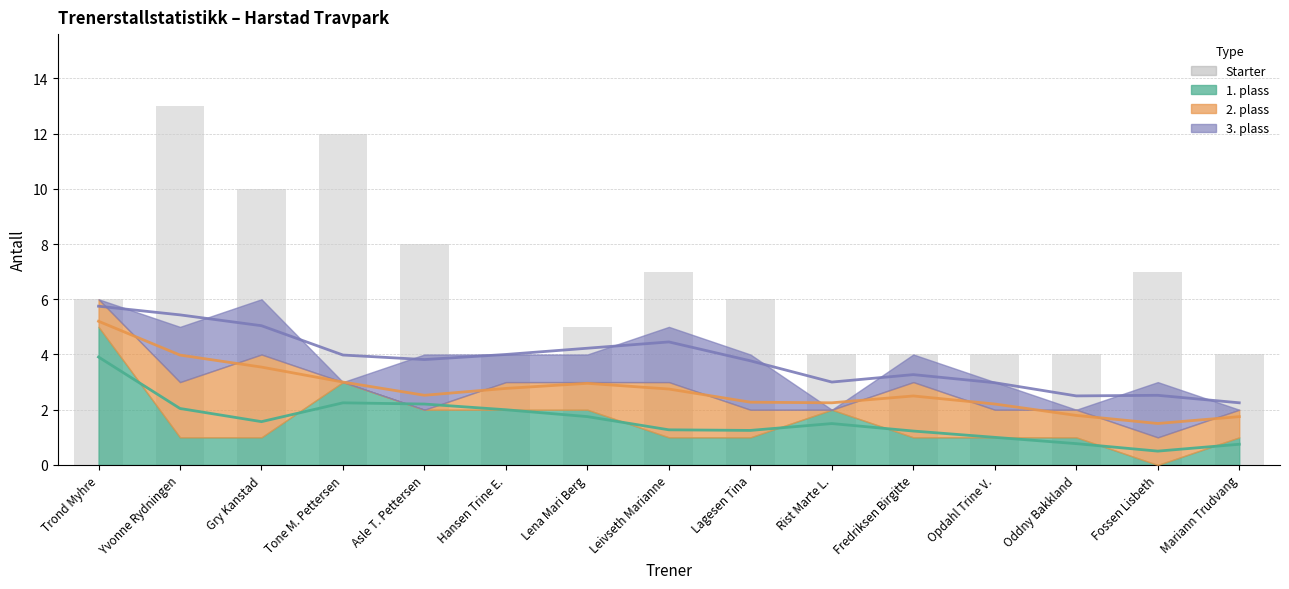

Is it true that the value at Mariann Trudvang is 5?

False